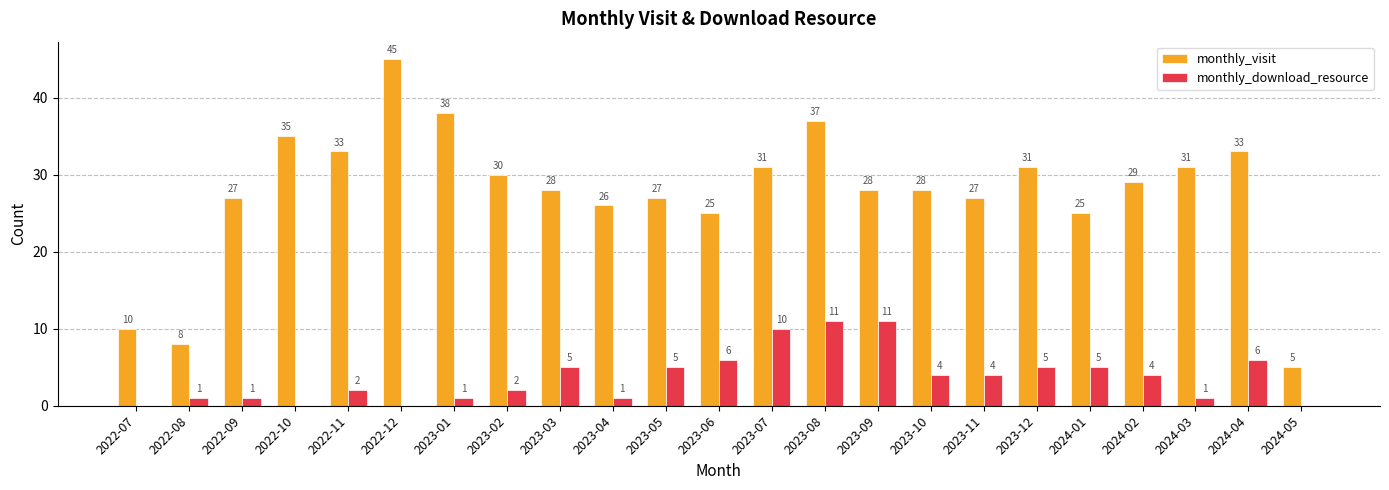

What is the highest value of the monthly_download_resource series?

11